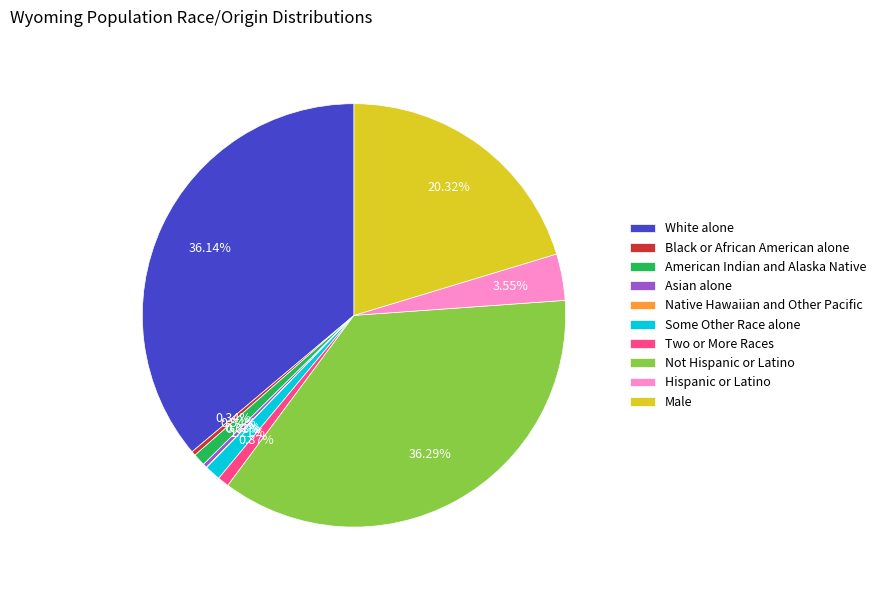

Does any single category account for the majority?

No